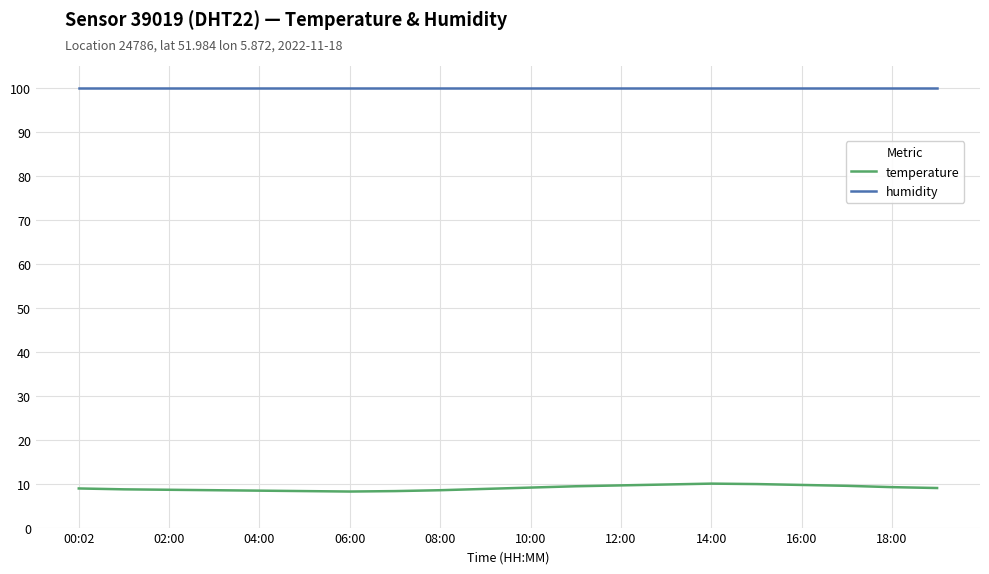

True or false: humidity and temperature cross at least once.

False